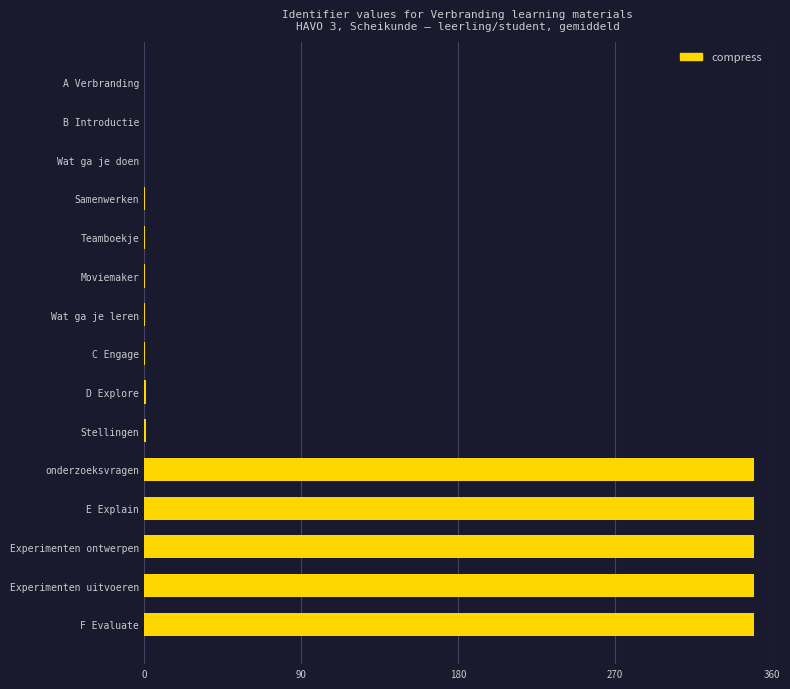

What is the change in value from A Verbranding to F Evaluate?

+350.0